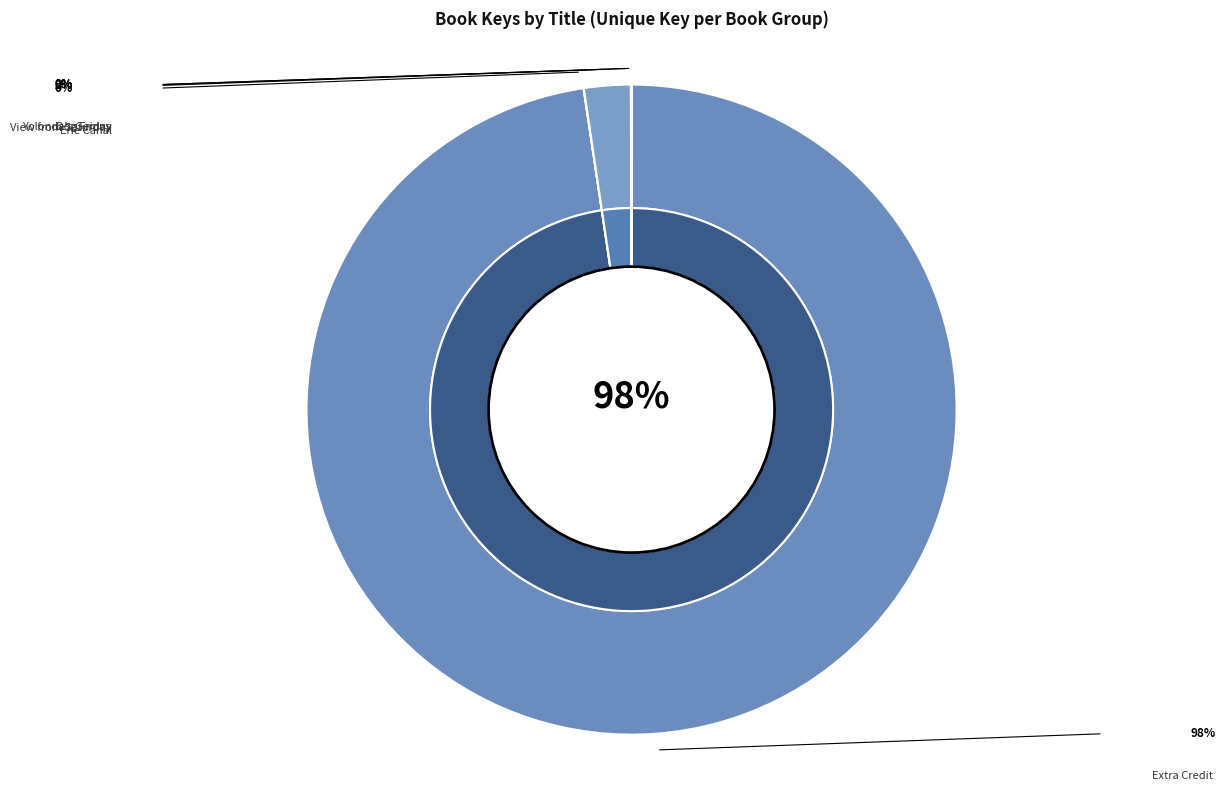

Which category has the smallest portion of the pie?

Amazing Impossible Erie Canal